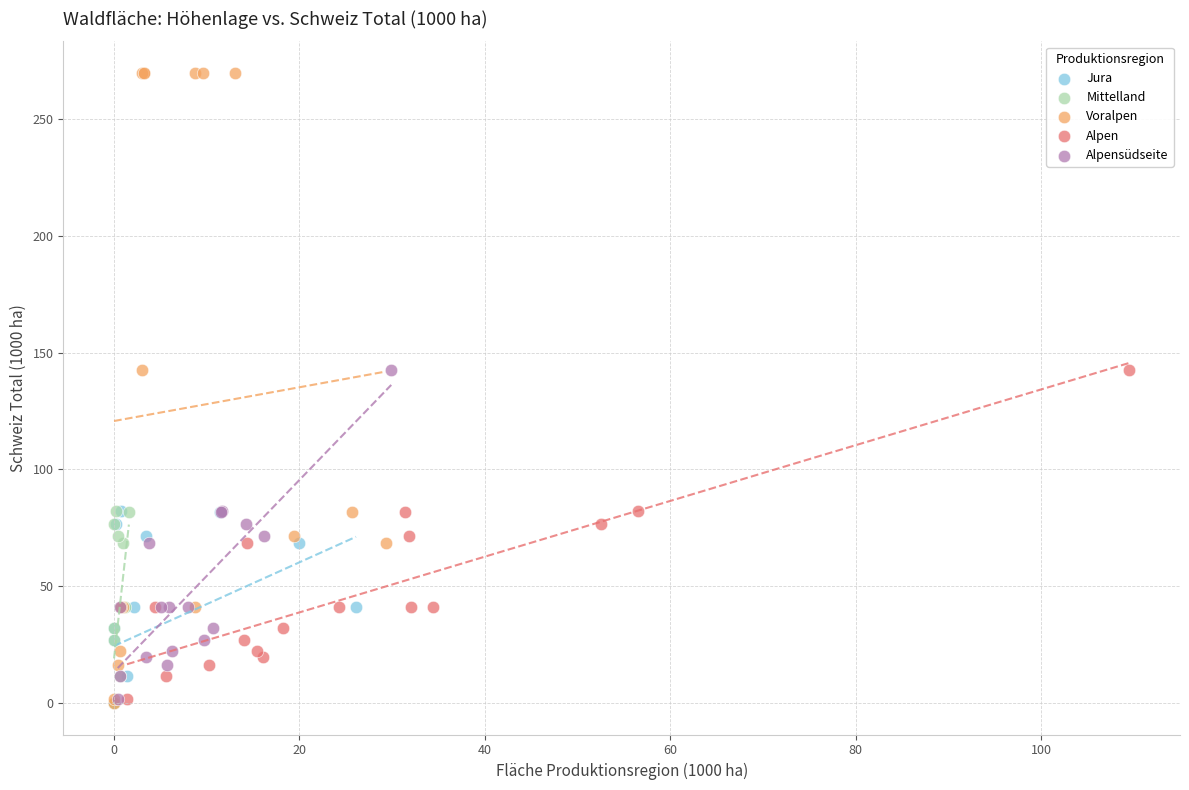

Which series has the largest Y range (max minus min)?

Voralpen